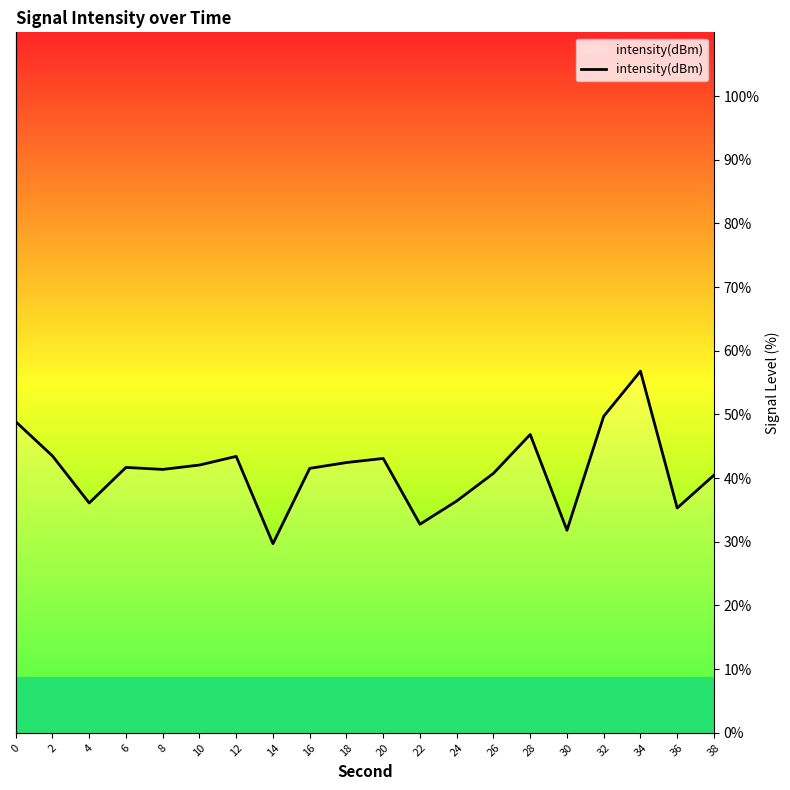

Reading left to right, what are all the values shown in this chart?

0=48.9	2=43.5	4=36.1	6=41.7	8=41.4	10=42.0	12=43.4	14=29.7	16=41.5	18=42.4	20=43.1	22=32.8	24=36.4	26=40.7	28=46.8	30=31.8	32=49.7	34=56.8	36=35.3	38=40.5